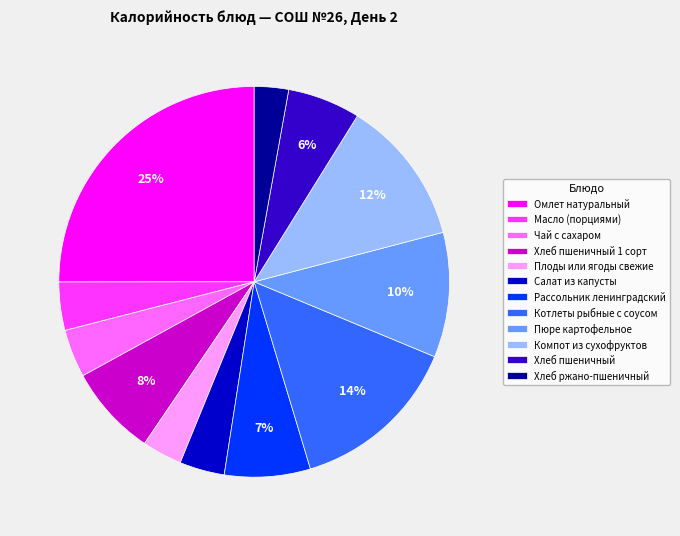

Is it true that Масло (порциями) is 17% of the pie?

False